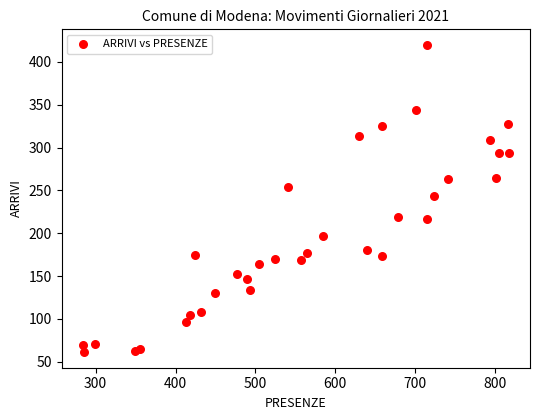

What is the range of Y values (max minus min)?

359